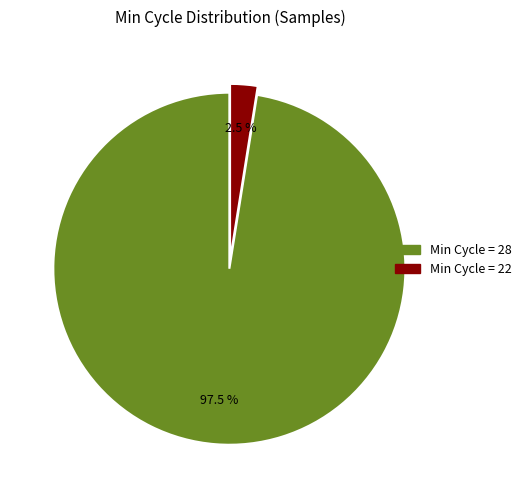

Rank the categories by value from lowest to highest.

Min Cycle = 22, Min Cycle = 28